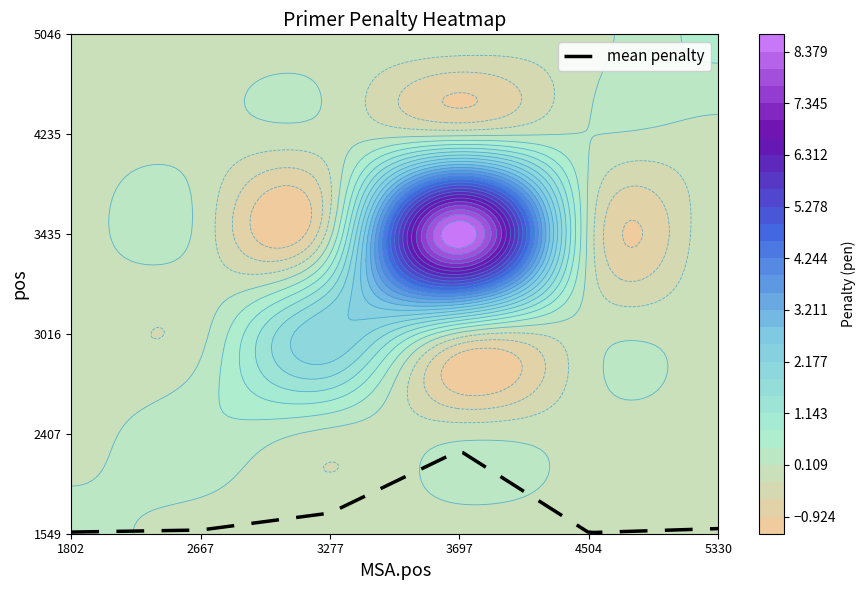

Is the value of 3435 at 3697 greater than the value of 3016 at 1802?

Yes